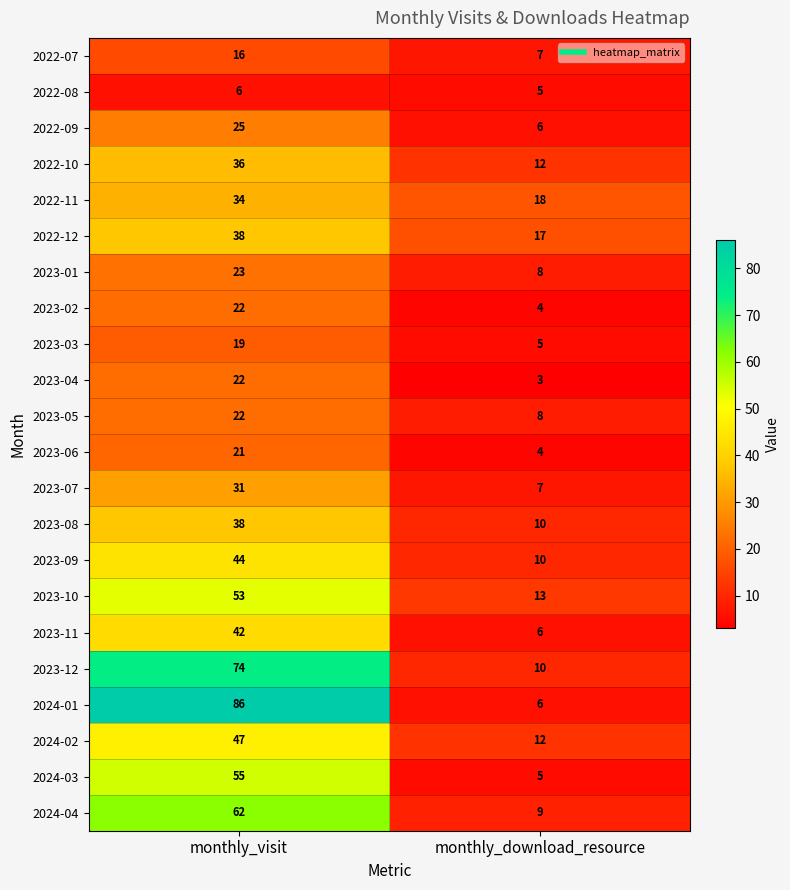

What is the sum of the 2023-06 values at monthly_visit and monthly_download_resource?

25